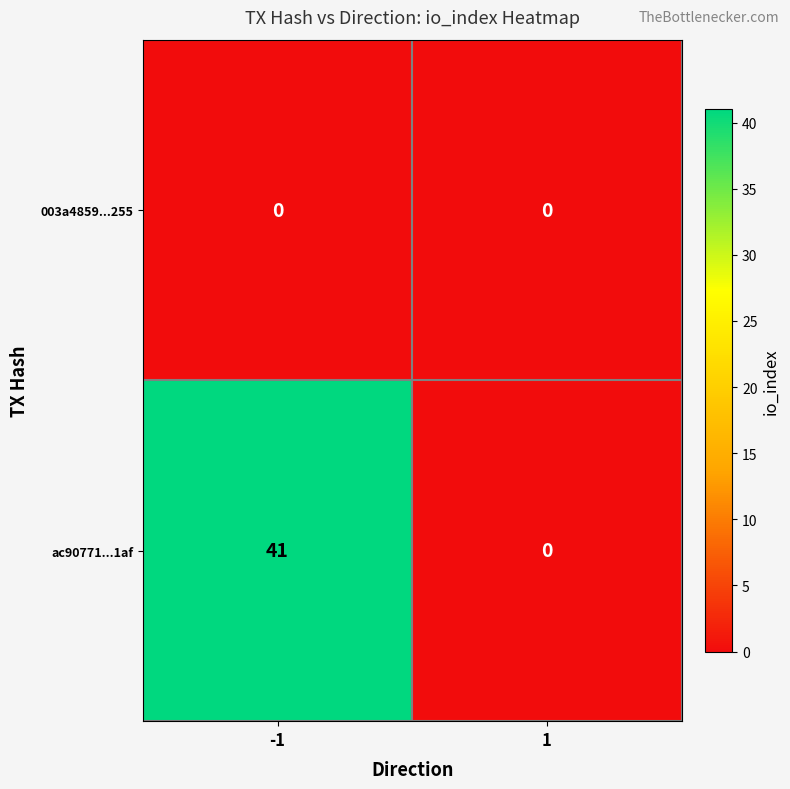

What value does the ac90771...1af series have at -1, to the nearest 10?

40